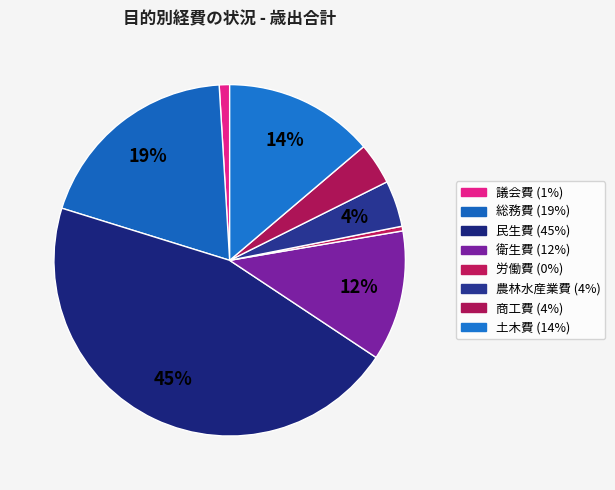

What percentage is the 民生費 slice, to the nearest percent?

45%